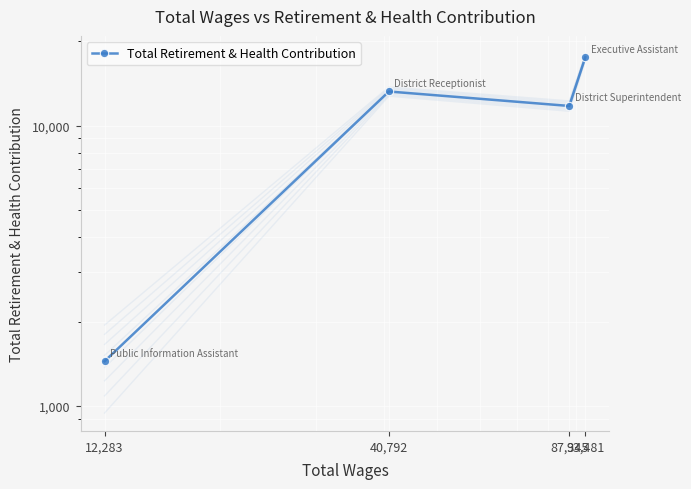

Where is the first local maximum?

40,792